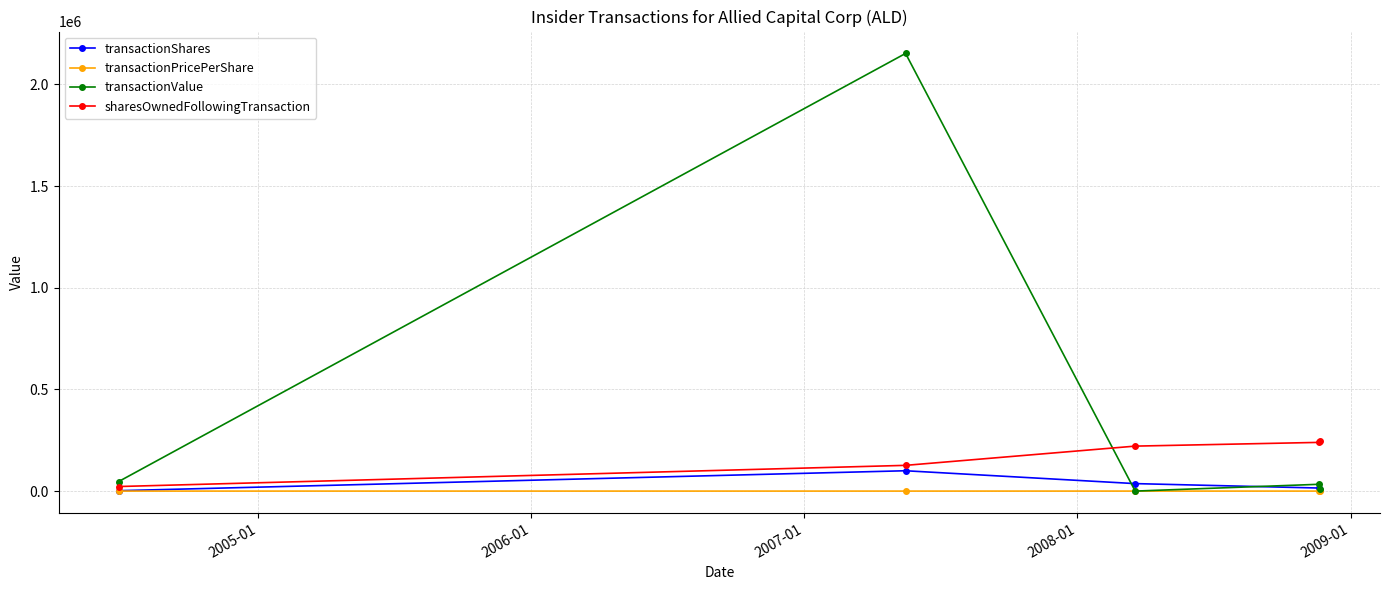

Which series has the largest range (max minus min)?

transactionValue